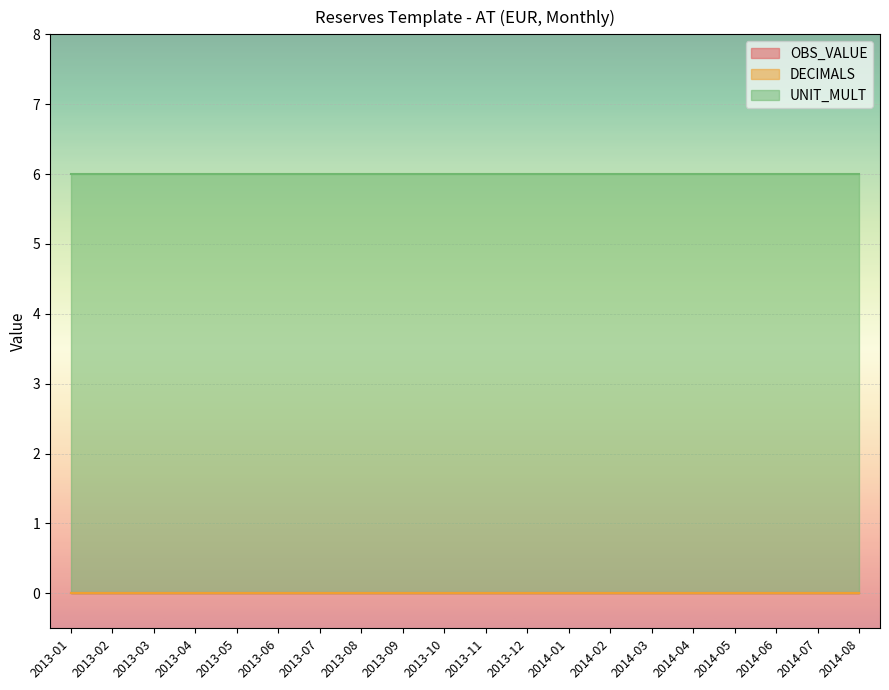

Which category has the highest value in the UNIT_MULT series?

2013-01